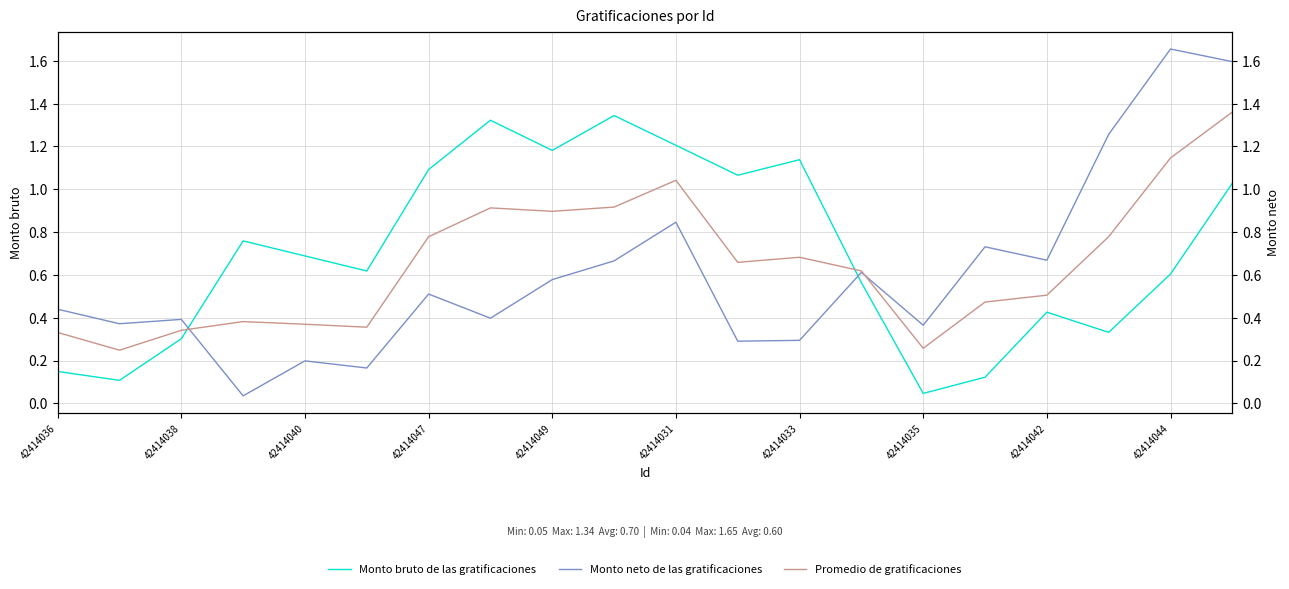

What is the difference between the maximum and minimum values in the Promedio de gratificaciones series?

1.1